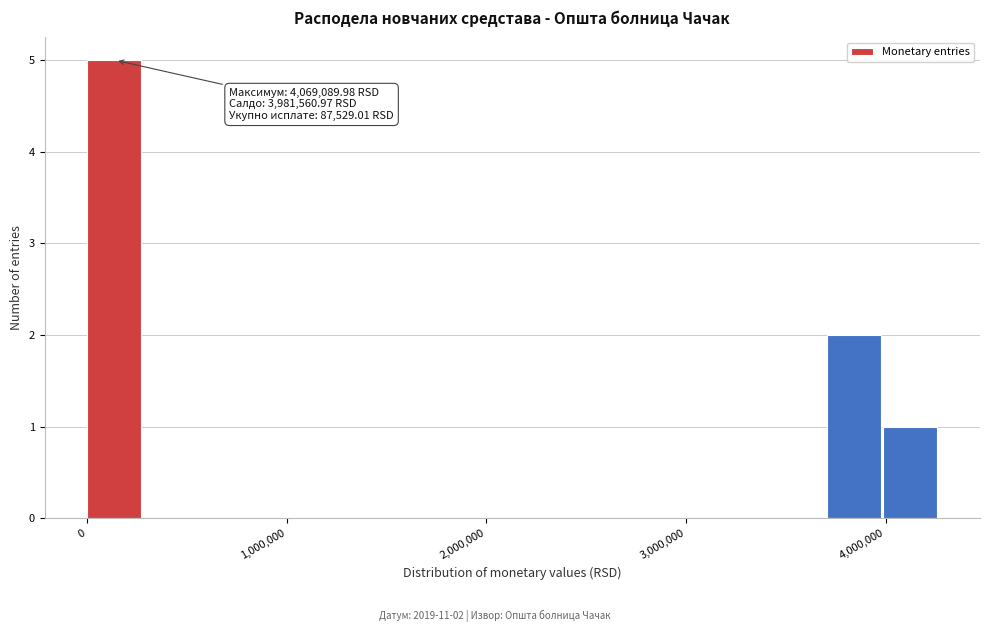

Around what value on the x-axis is the tallest bar? Give the approximate position of its centre, as read against the axis.

100000